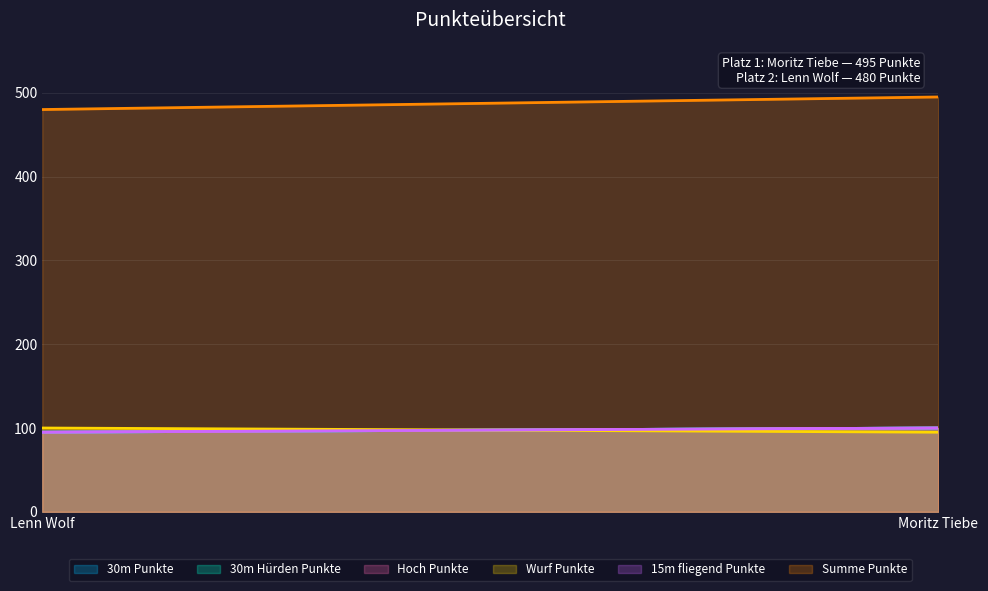

Read the 15m fliegend Punkte value at Moritz Tiebe.

100